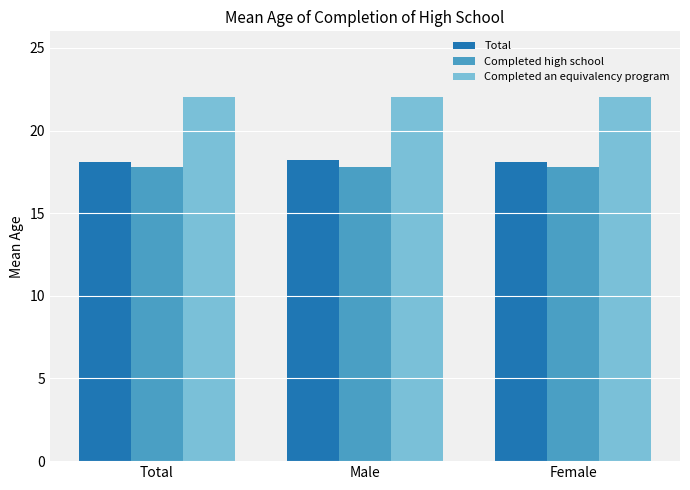

What is the maximum value shown in the chart?

22.0